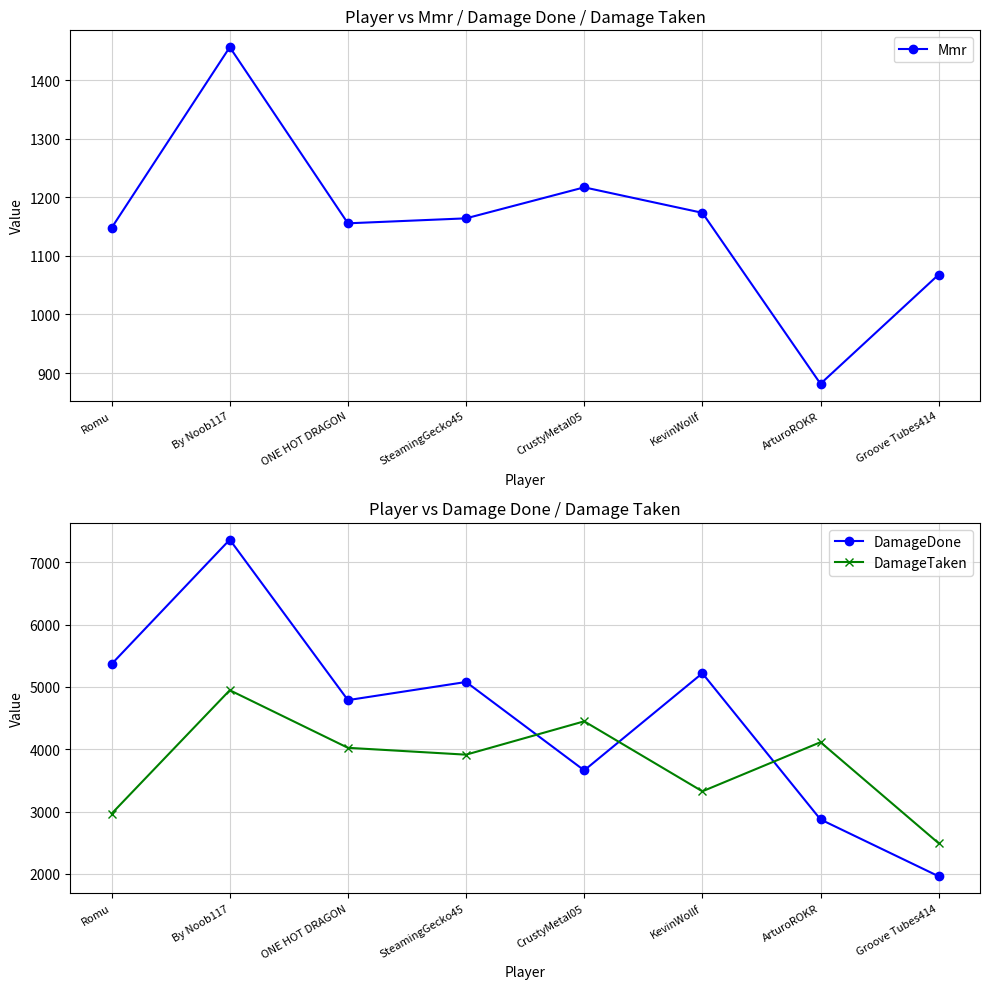

What is the difference between the maximum and second lowest values in the DamageDone series?

4488